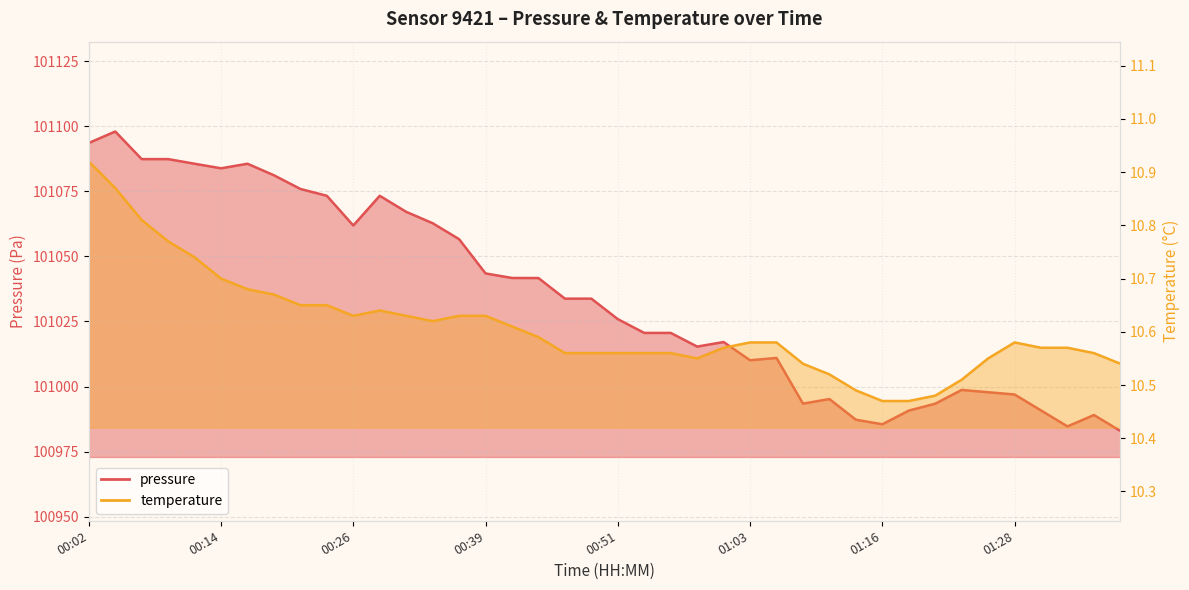

What is the average value of the temperature series?

10.6